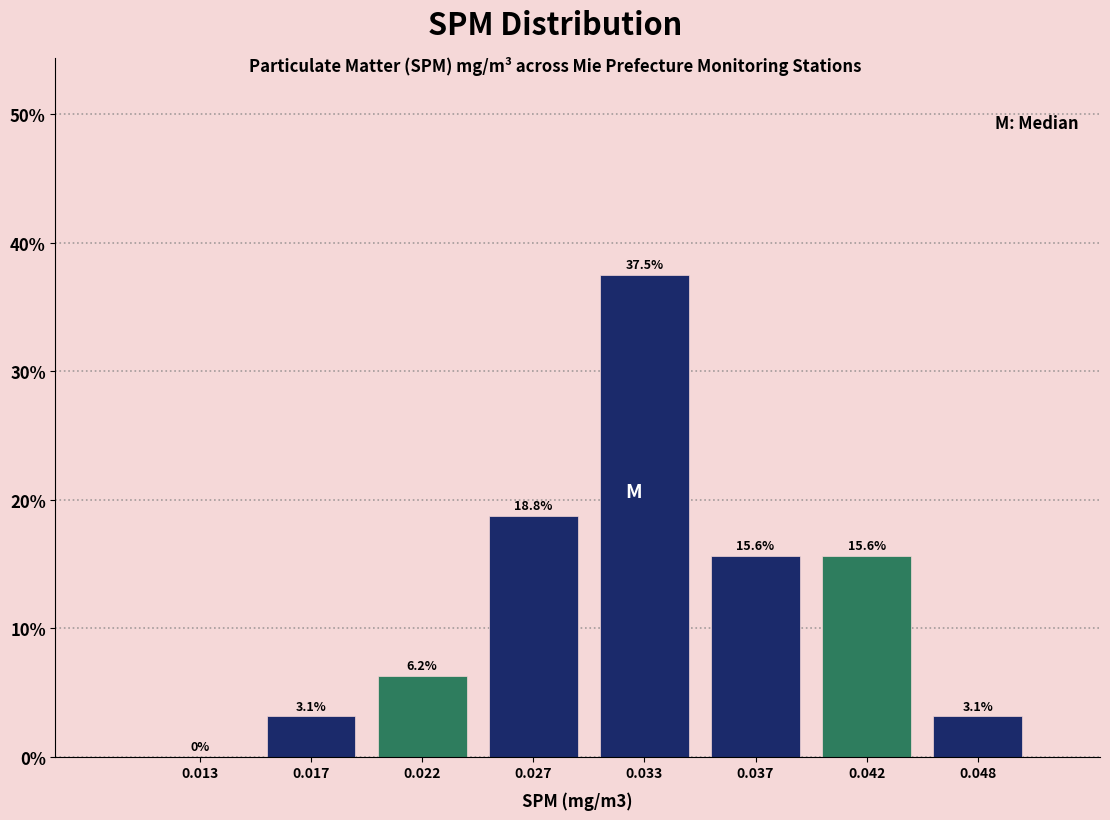

At which category does the chart reach its peak across all series?

0.033